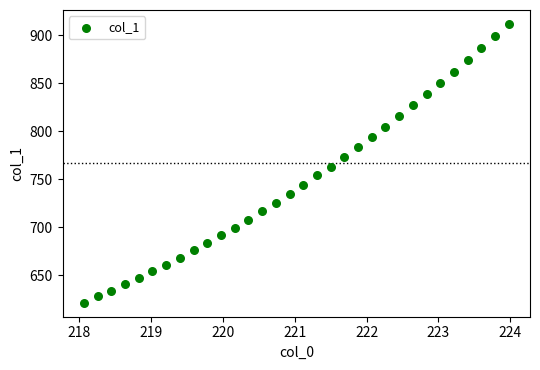

What is the range of X values (max minus min)?

5.9